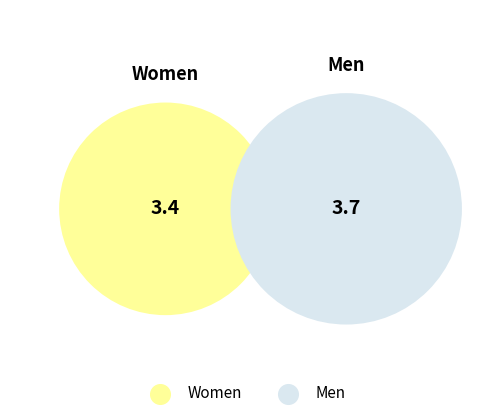

How many segments does this pie chart have?

2